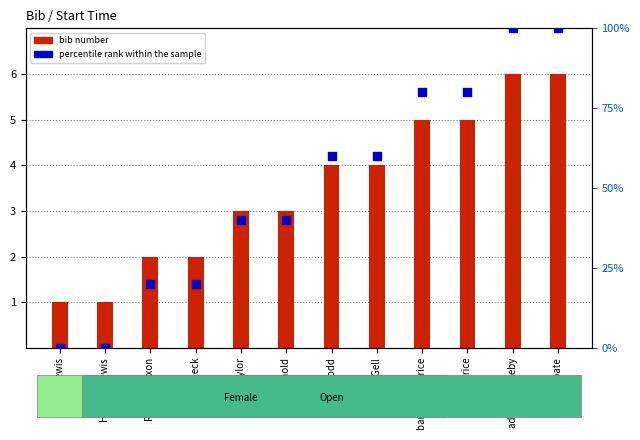

At which category is the sum across all series the highest?

adam duggleby